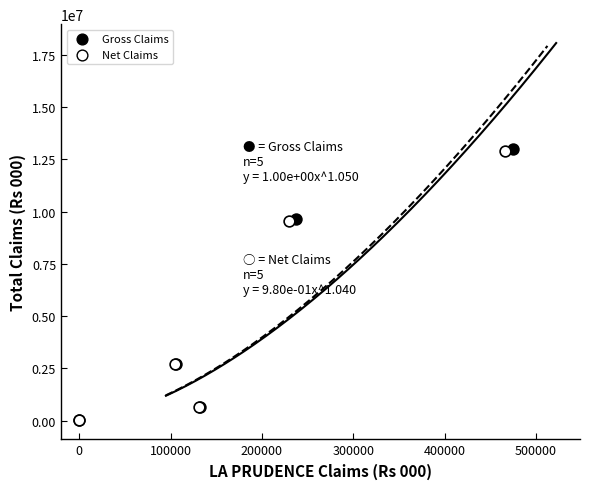

Which series has the widest spread of Y values?

Gross Claims